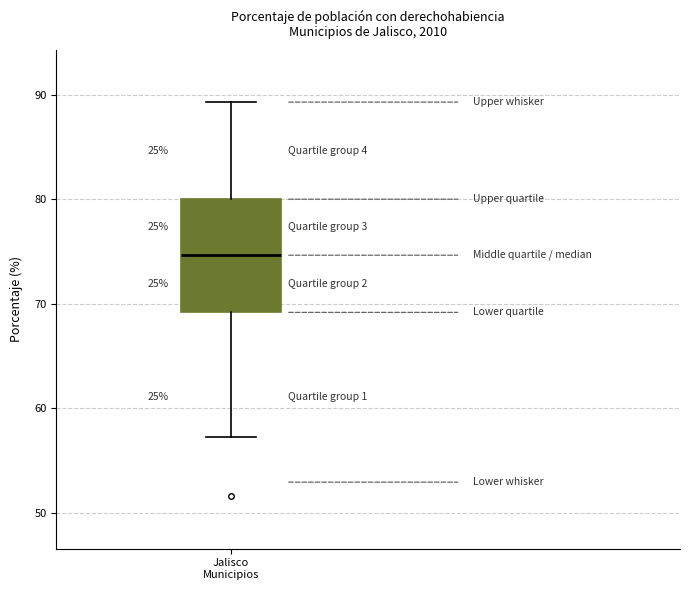

Where is the upper edge of the box for Jalisco Municipios on the y-axis? The values are not printed on the chart, so give them approximately, as read against the axis.

80